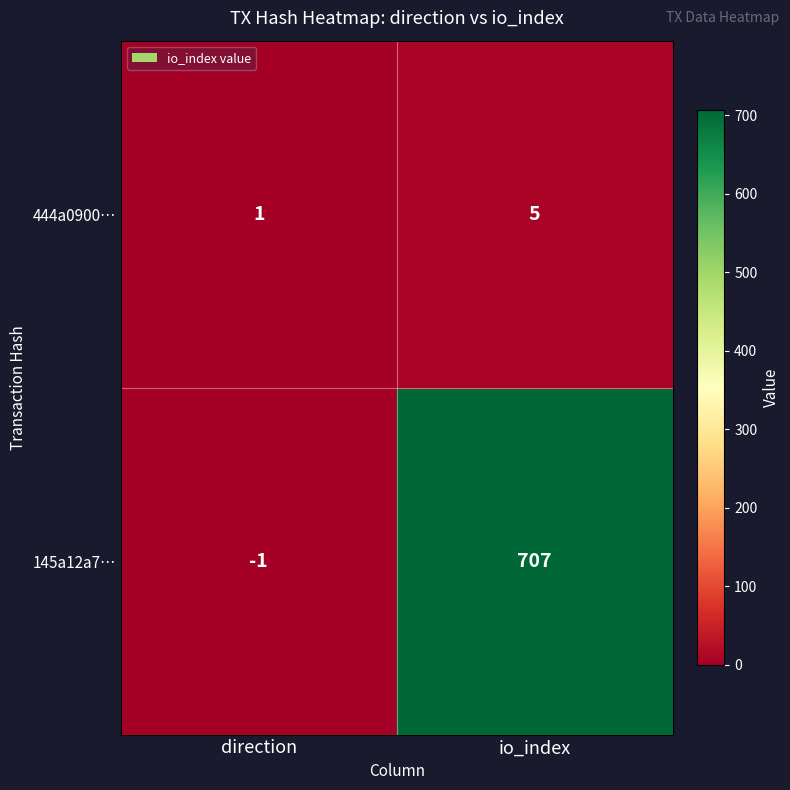

What is the difference between the 444a0900… values at direction and io_index?

4